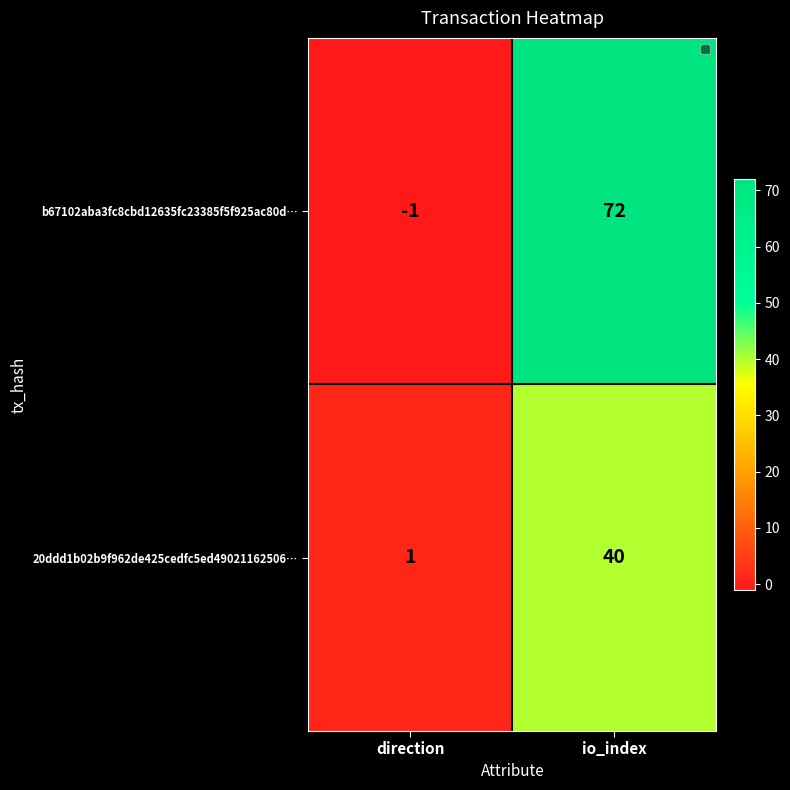

True or false: b67102aba3fc8cbd12635fc23385f5f925ac80d… has a value of 41 at io_index.

False